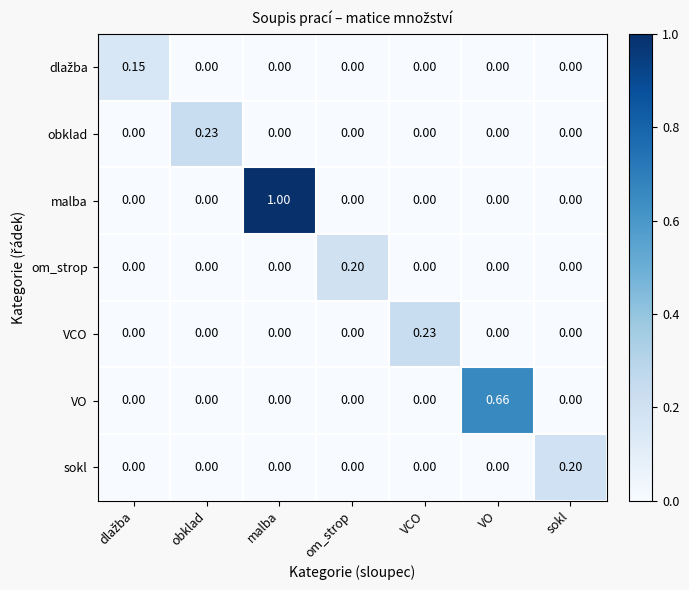

Which series has the widest spread of values?

malba